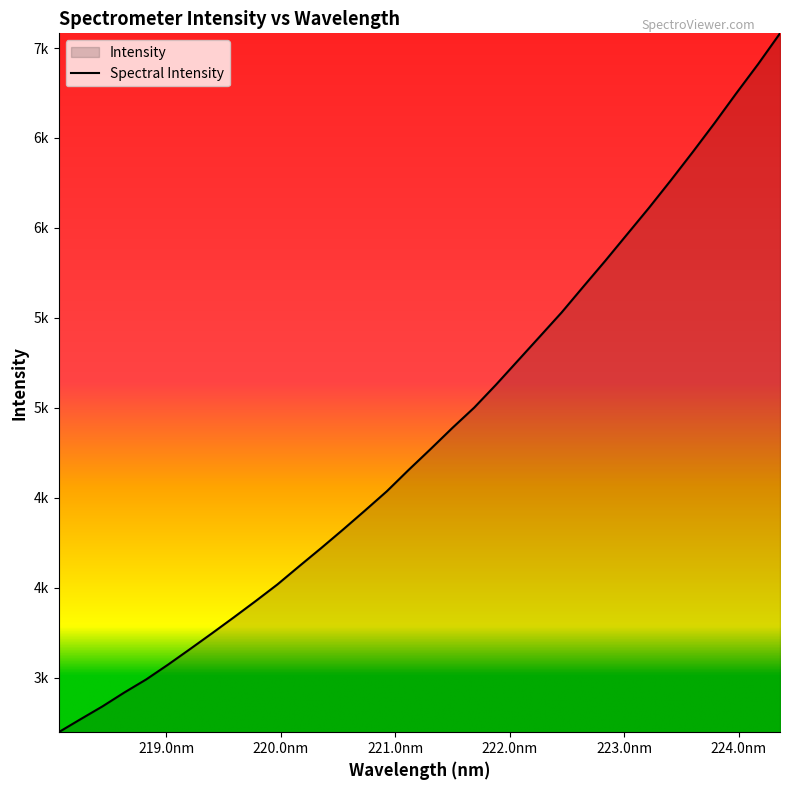

How many data points are above 4769?

17